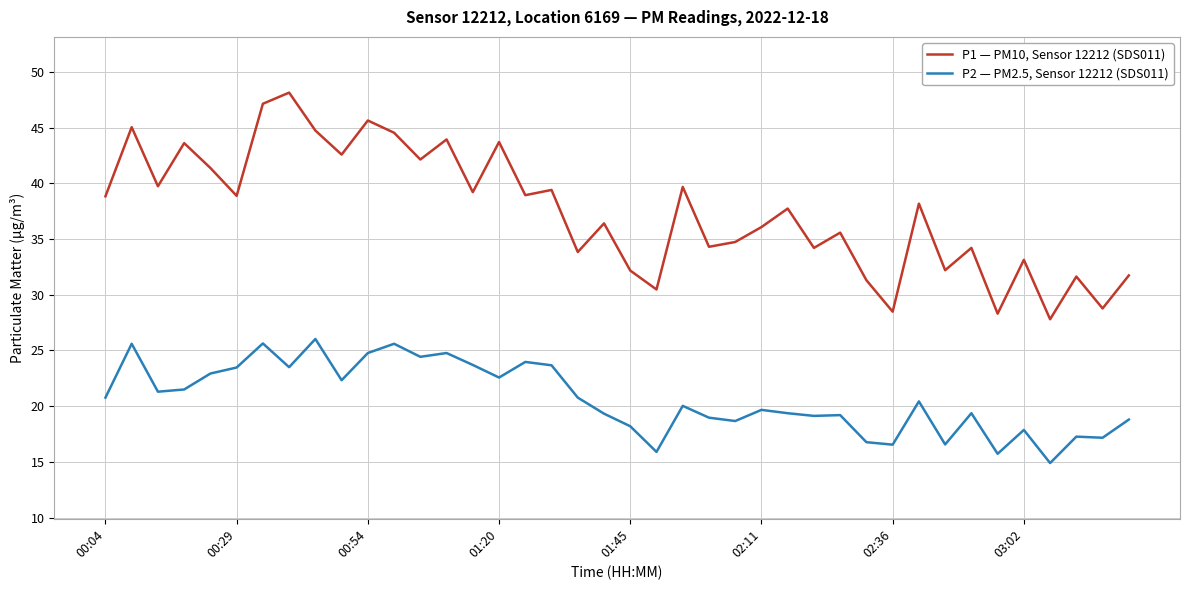

Which series has the largest range (max minus min)?

P1 — PM10, Sensor 12212 (SDS011)